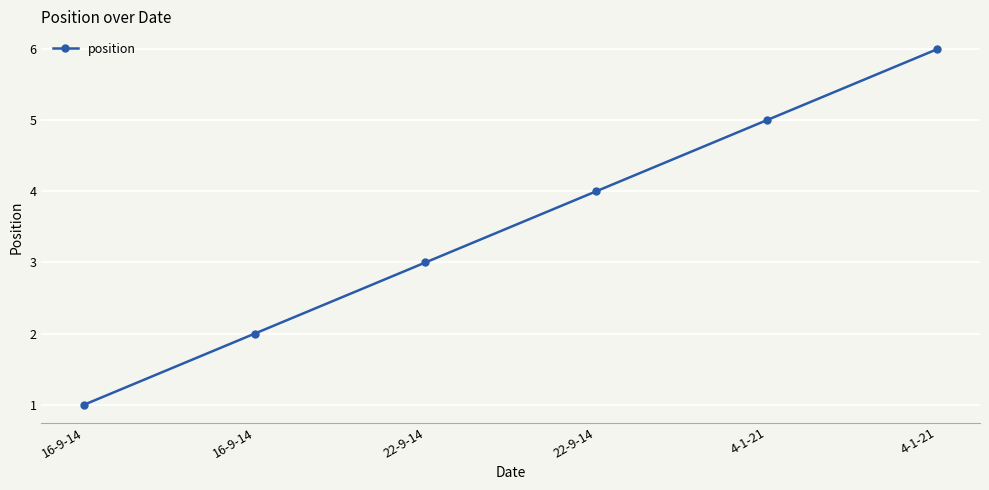

Count the values in the range 2 to 5.

4